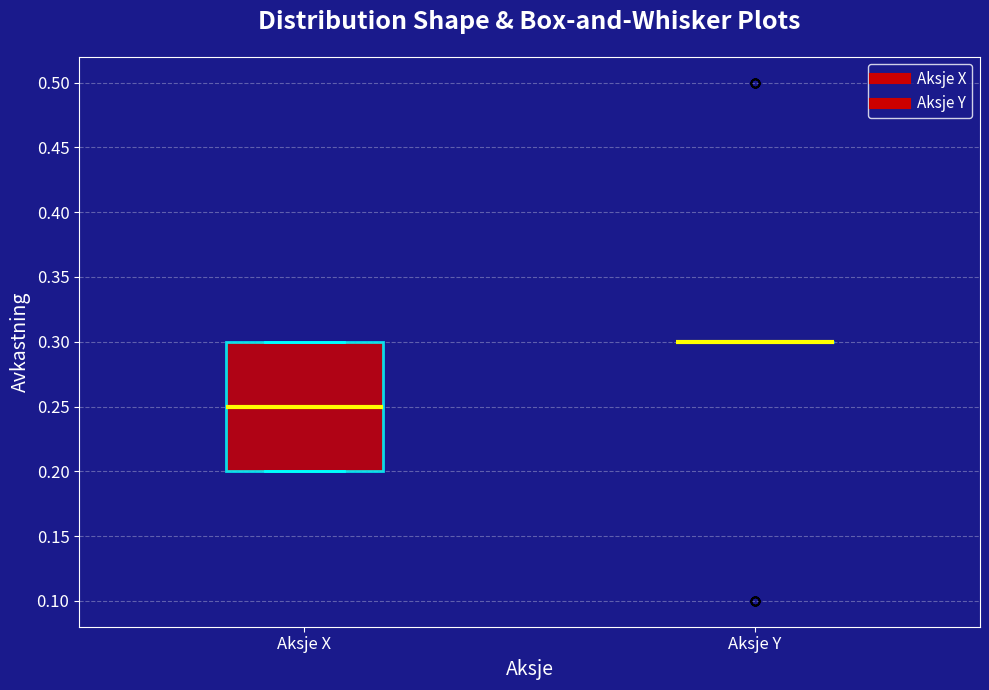

Reading left to right, transcribe this box plot: for each box, give where its median line is, the range the box spans, and where its two whiskers end, as read against the y-axis. The values are not printed on the chart, so give them approximately, as read against the axis.

Aksje X: median 0.25, box 0.20 to 0.30, whiskers 0.20 to 0.30
Aksje Y: box collapsed to a line at 0.30, whiskers 0.30 to 0.30